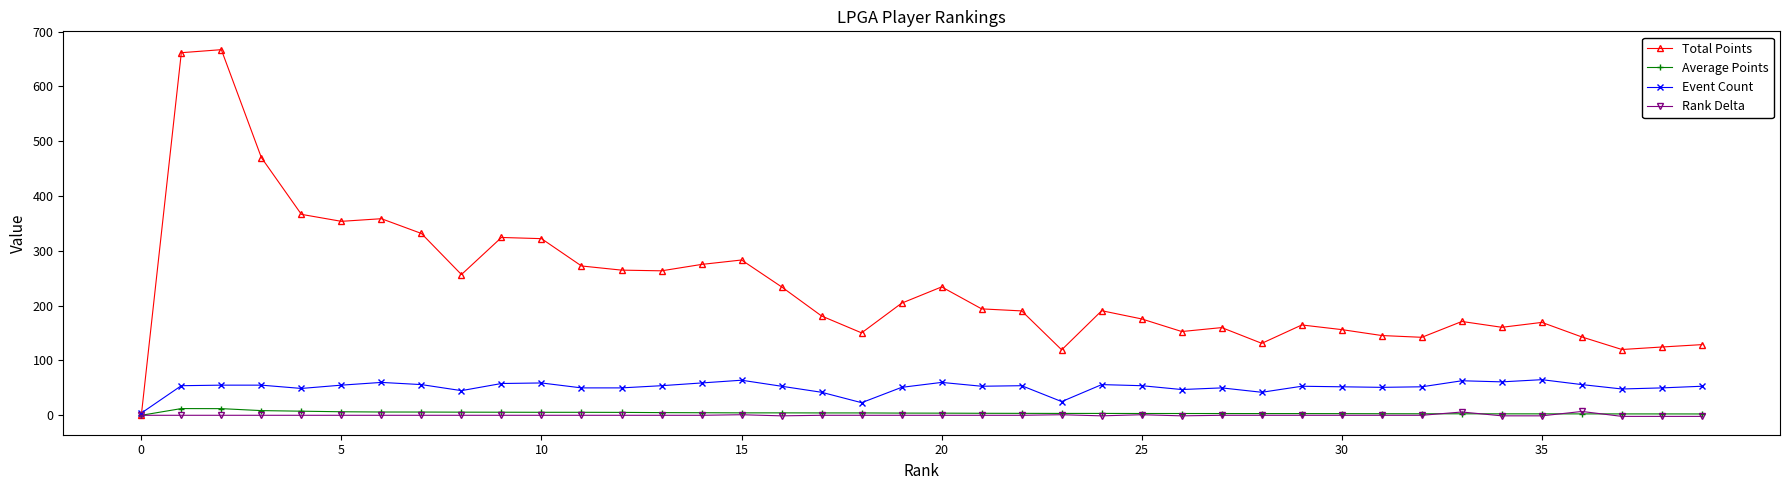

How many Rank Delta values are between 0 and 1?

30